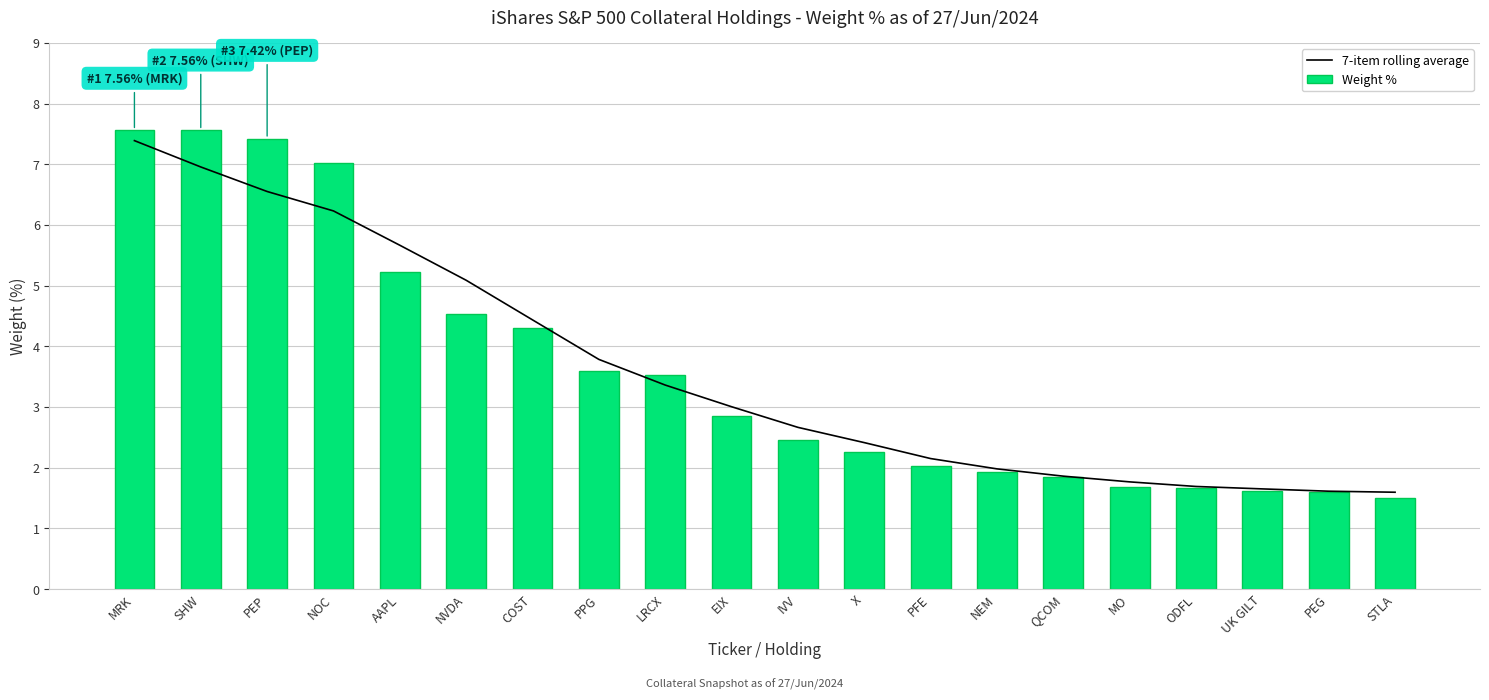

List the series in order of their overall mean, lowest first.

7-item rolling average, Weight %